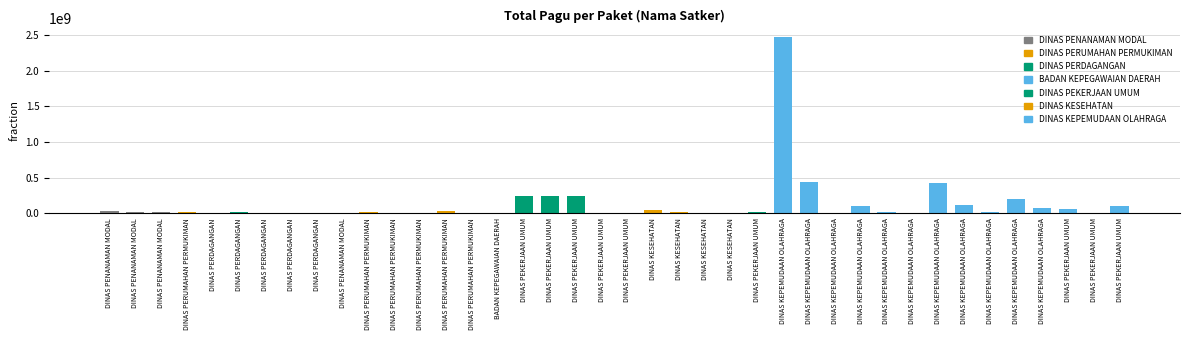

Are the bars grouped side by side (vs. stacked)?

No